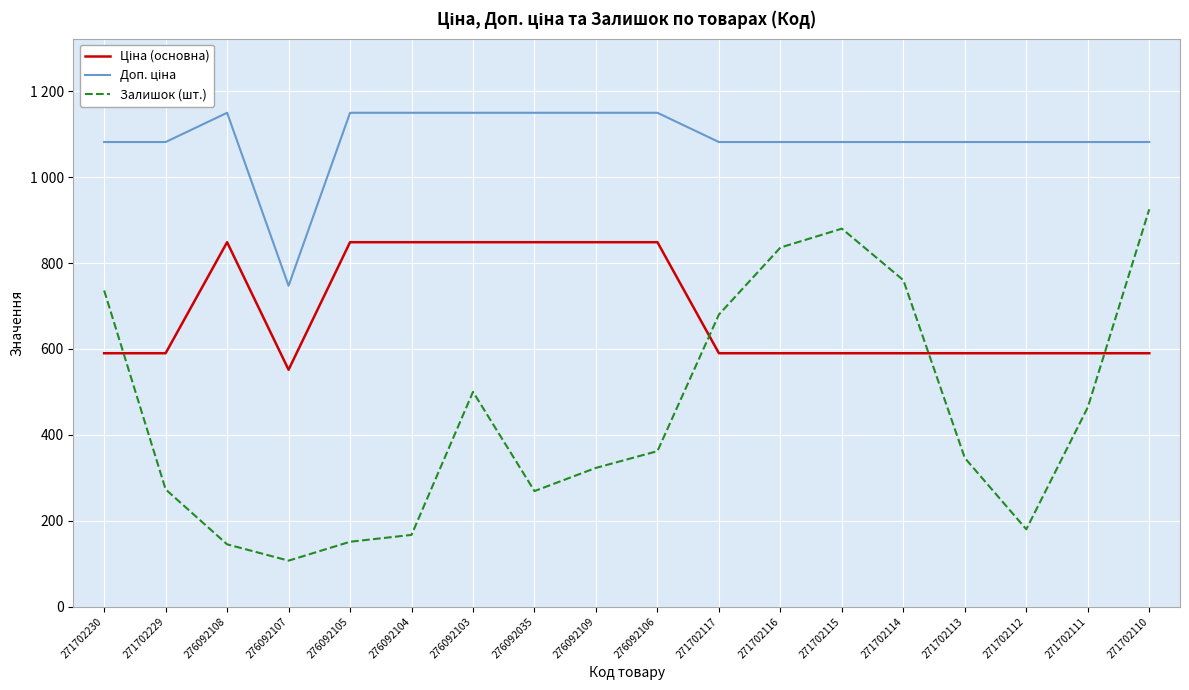

Which series has the widest spread of values?

Залишок (шт.)